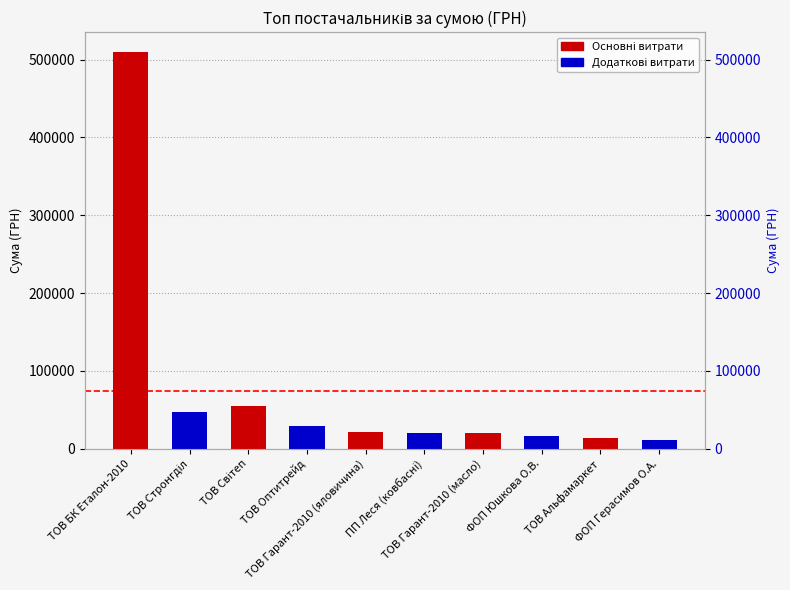

At which label does the data first exceed 21456?

ТОВ БК Еталон-2010